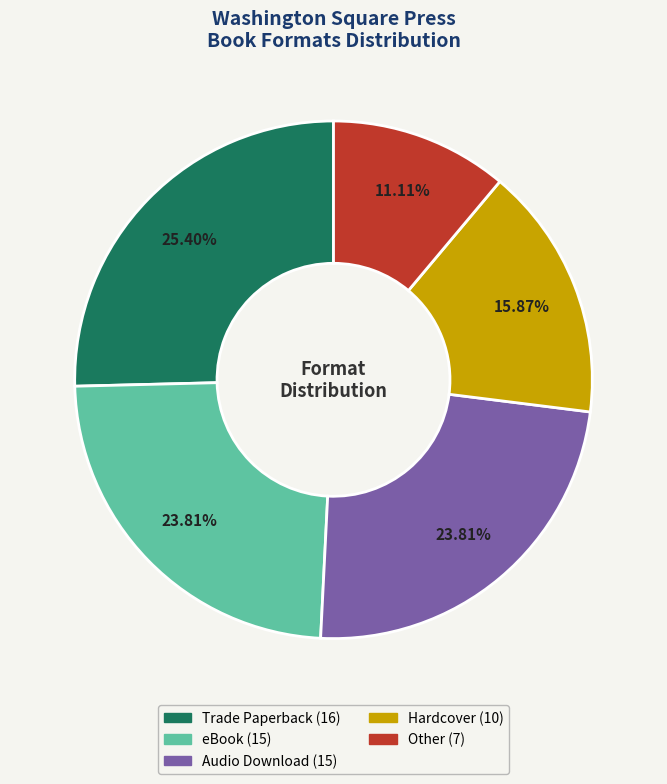

Is there a majority slice in this chart?

No